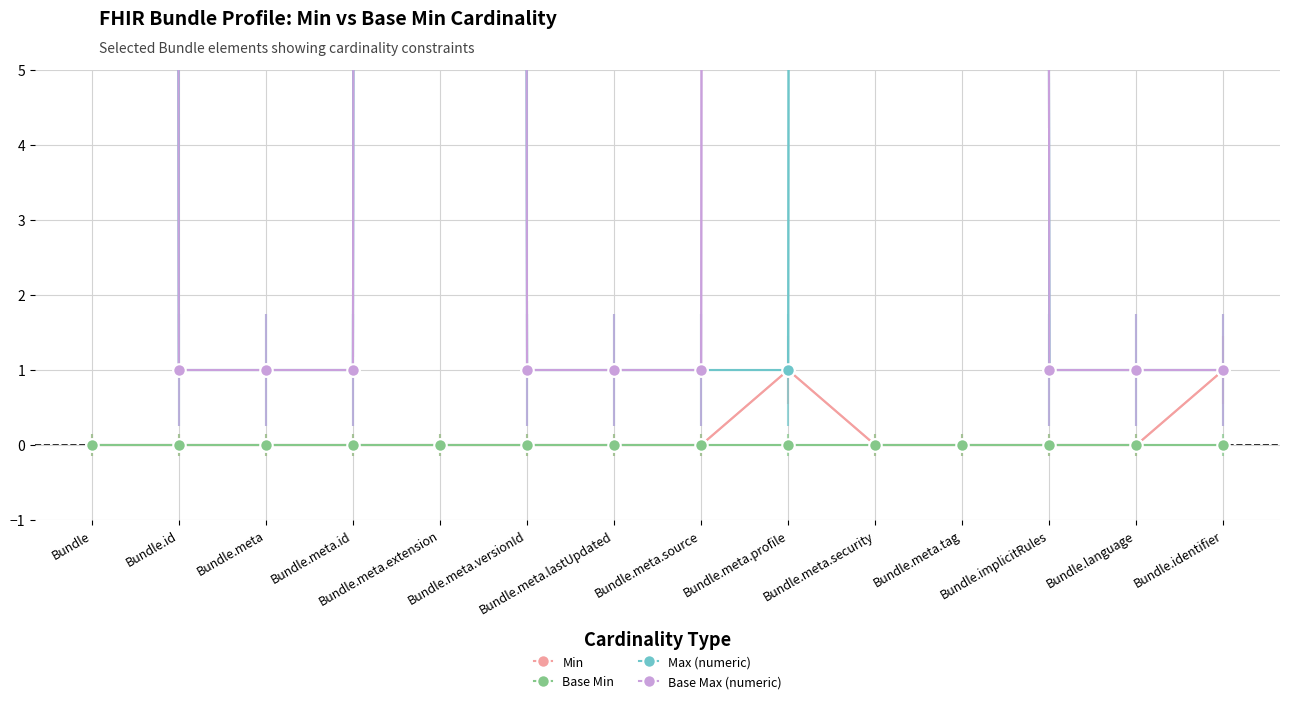

At which category does Max (numeric) reach its first local peak?

Bundle.meta.extension